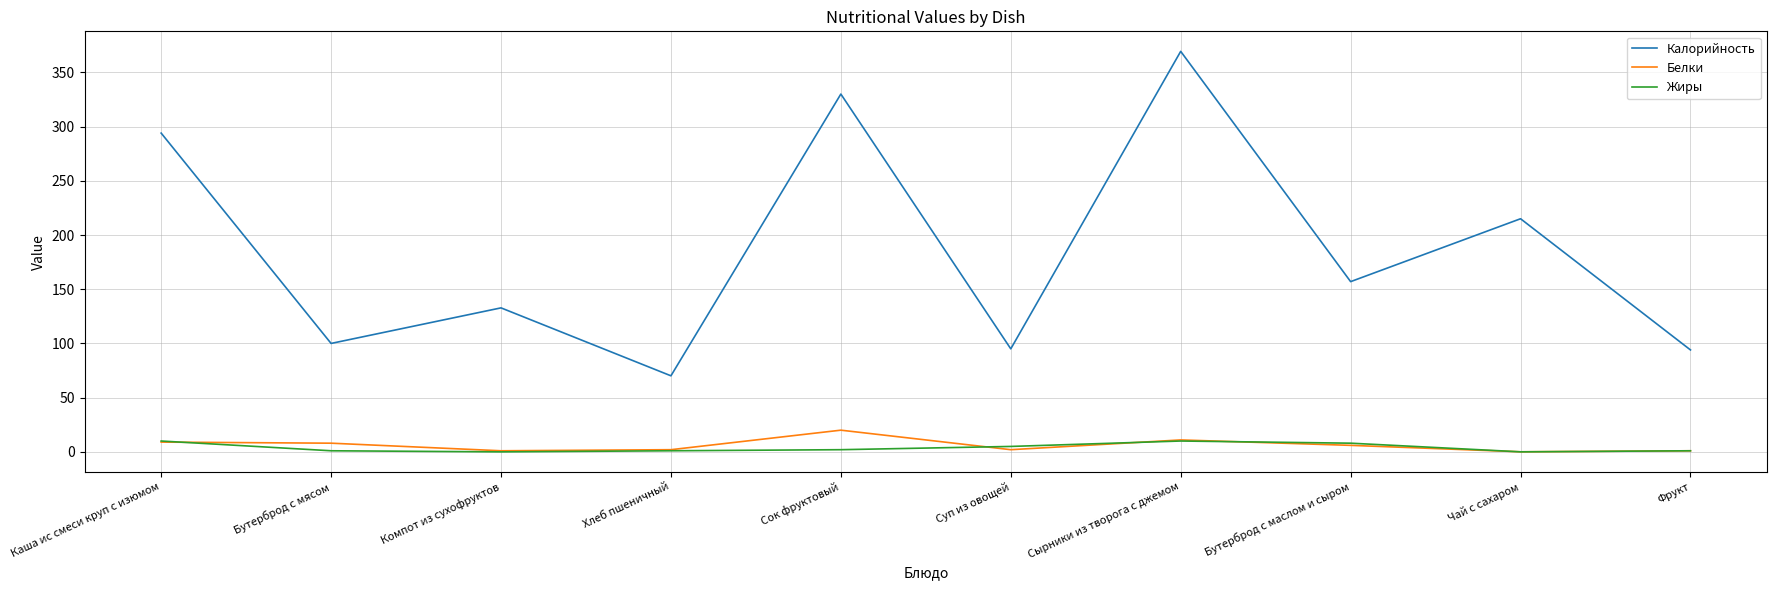

Rank the series by their maximum value, from lowest to highest.

Жиры, Белки, Калорийность